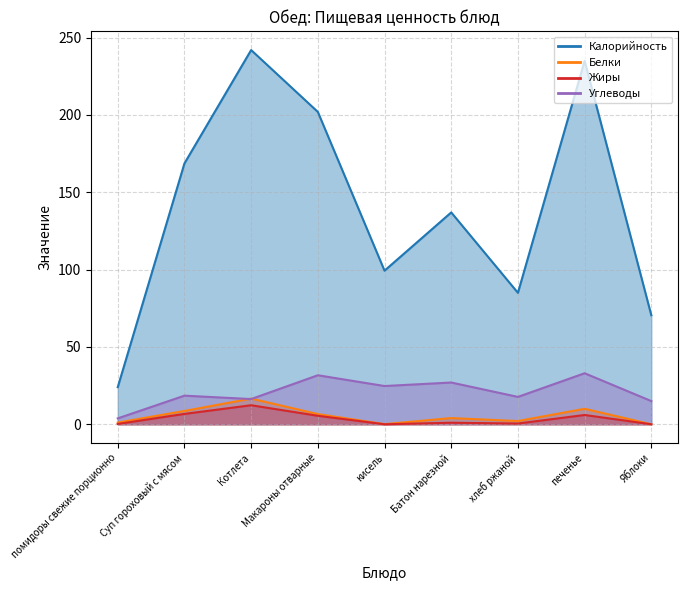

Is it true that Жиры equals 6.7 at Суп гороховый с мясом?

True